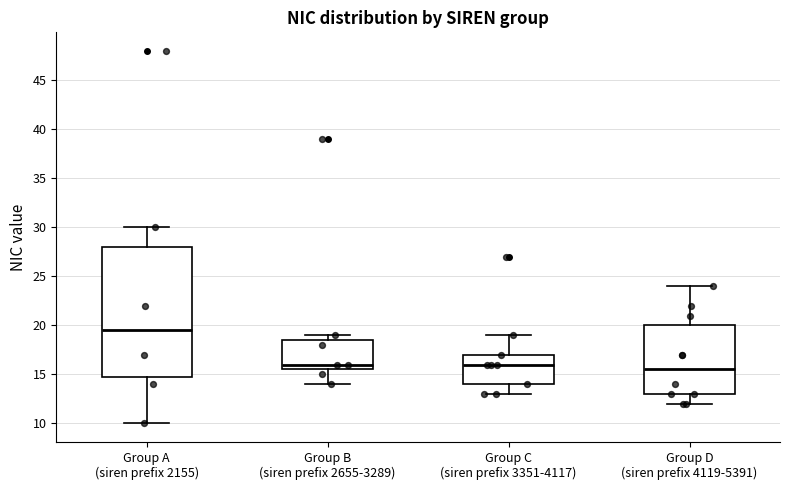

Comparing the boxes themselves (not the whiskers), which one is the tallest?

Group A (siren prefix 2155)